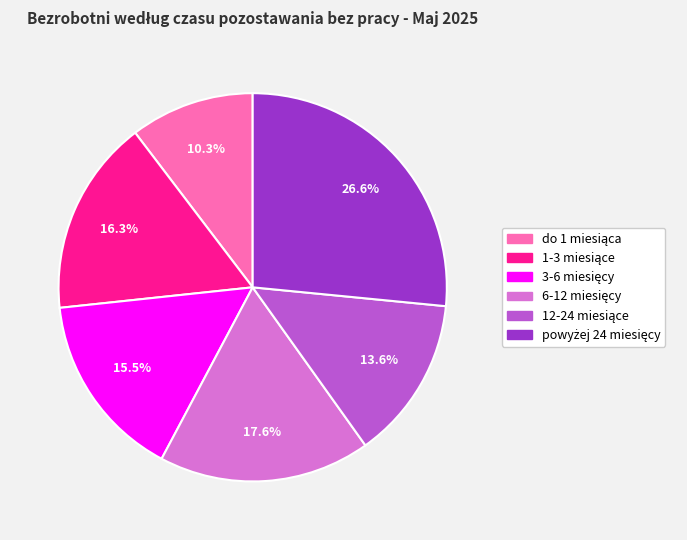

Is there a majority slice in this chart?

No